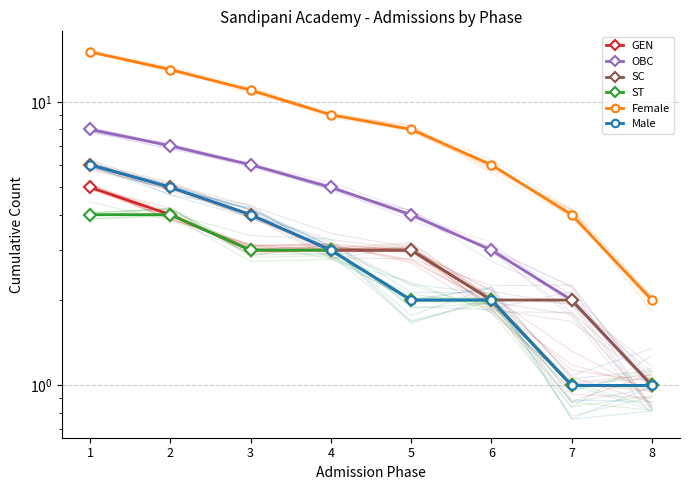

Is the value of GEN at 4 greater than the value of Male at 7?

Yes